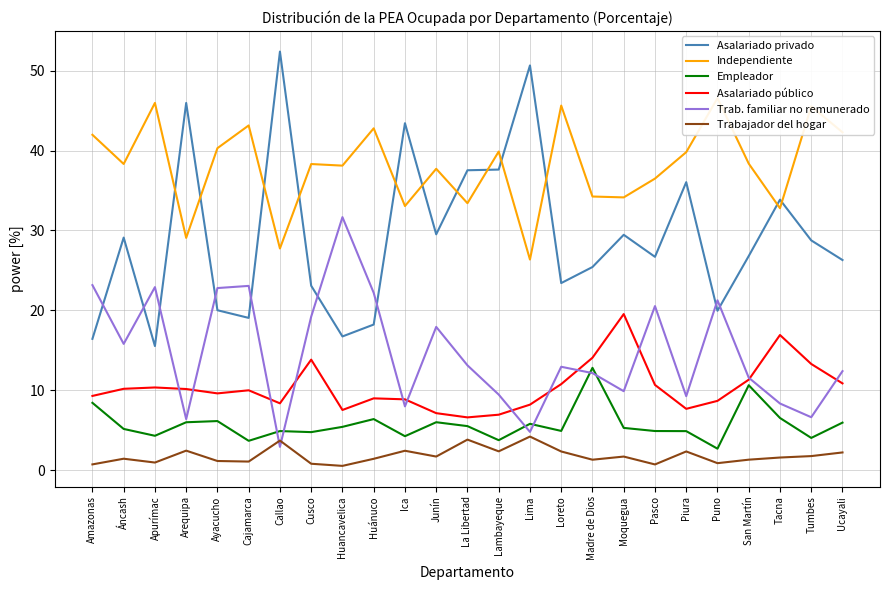

Reading left to right, list all the values displayed in this chart.

Asalariado privado: 16.4	29.1	15.5	46.0	20.0	19.1	52.4	23.1	16.7	18.2	43.4	29.5	37.5	37.6	50.7	23.4	25.4	29.5	26.7	36.0	19.9	26.8	33.9	28.8	26.3
Independiente: 42.0	38.3	46.0	29.1	40.3	43.1	27.7	38.3	38.1	42.8	33.1	37.7	33.4	39.9	26.4	45.6	34.2	34.1	36.5	39.8	46.6	38.4	32.8	45.5	42.3
Empleador: 8.4	5.2	4.3	6.0	6.1	3.7	4.9	4.8	5.4	6.4	4.2	6.0	5.5	3.8	5.8	4.9	12.8	5.3	4.9	4.9	2.7	10.6	6.5	4.0	5.9
Asalariado público: 9.3	10.2	10.3	10.2	9.6	10.0	8.4	13.8	7.5	9.0	8.9	7.1	6.6	6.9	8.2	10.8	14.1	19.5	10.7	7.7	8.7	11.3	16.9	13.3	10.9
Trab. familiar no remunerado: 23.2	15.8	22.9	6.4	22.8	23.1	2.9	19.2	31.7	22.2	8.0	17.9	13.1	9.5	4.8	12.9	12.1	9.9	20.5	9.3	21.3	11.6	8.3	6.6	12.4
Trabajador del hogar: 0.7	1.4	1.0	2.4	1.1	1.1	3.7	0.8	0.5	1.4	2.4	1.7	3.8	2.4	4.2	2.3	1.3	1.7	0.7	2.3	0.9	1.3	1.6	1.8	2.2